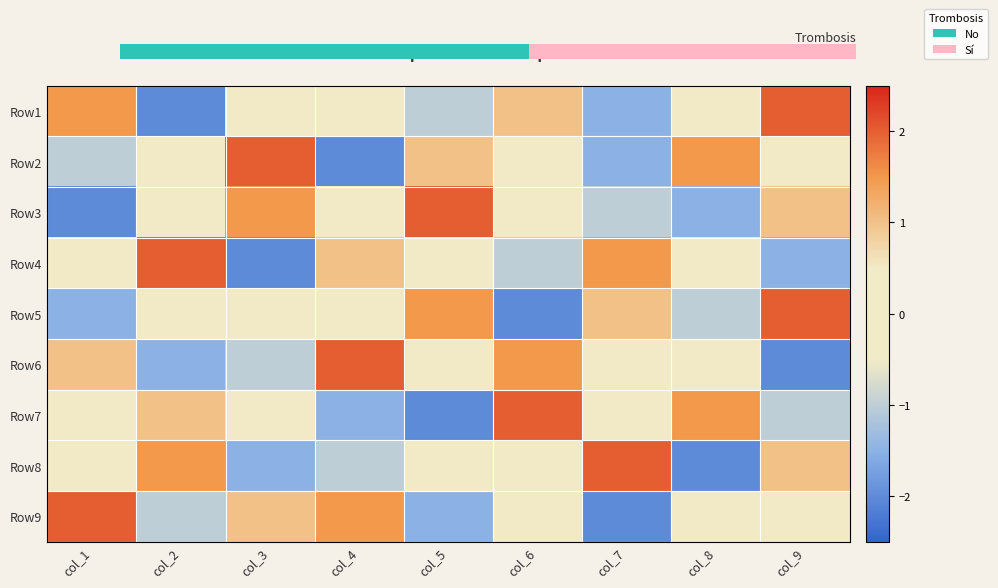

What is the difference between the maximum and minimum values in the Row3 series?

4.0